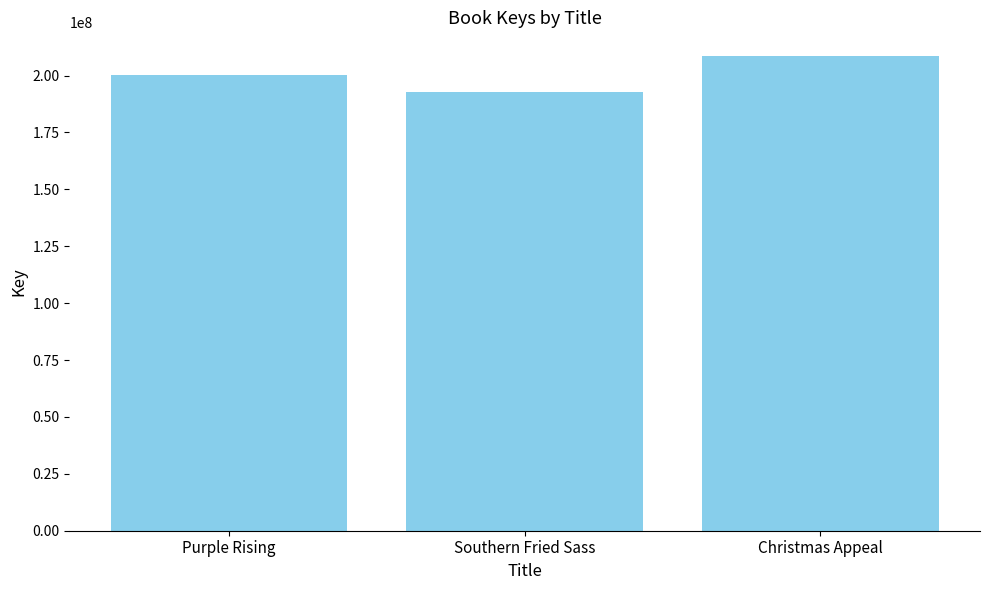

At which label is the value closest to 200760429?

Purple Rising